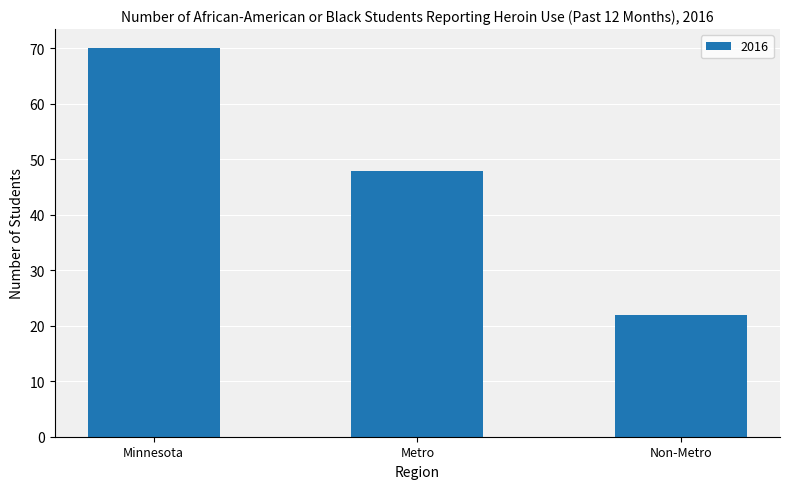

Does the chart contain any negative values?

No